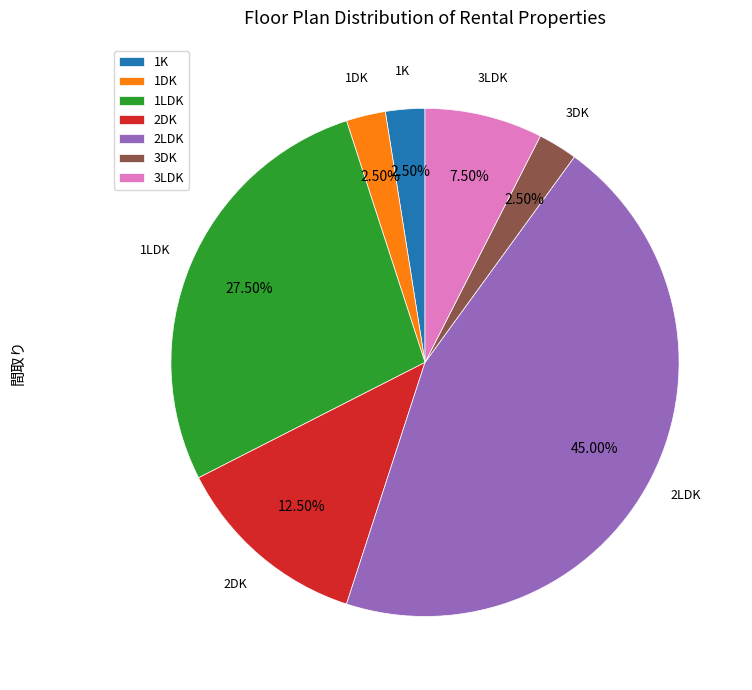

Does 1DK represent more than half of the total?

No